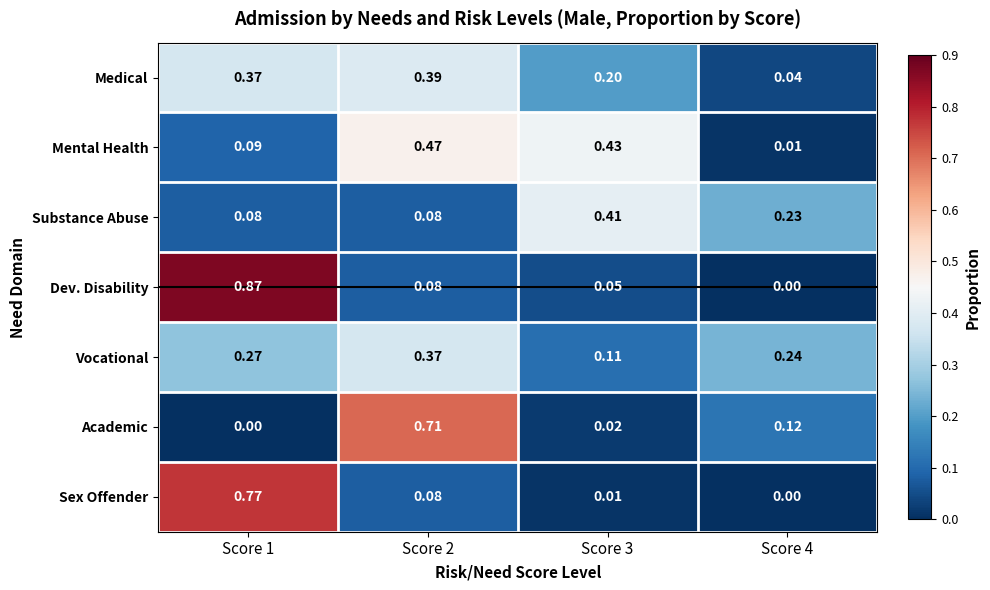

Is the value of Vocational at Score 2 greater than the value of Sex Offender at Score 4?

Yes